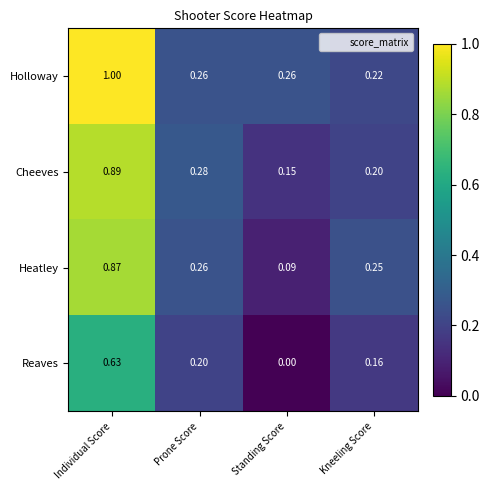

Which category has the lowest value in the Heatley series?

Standing Score